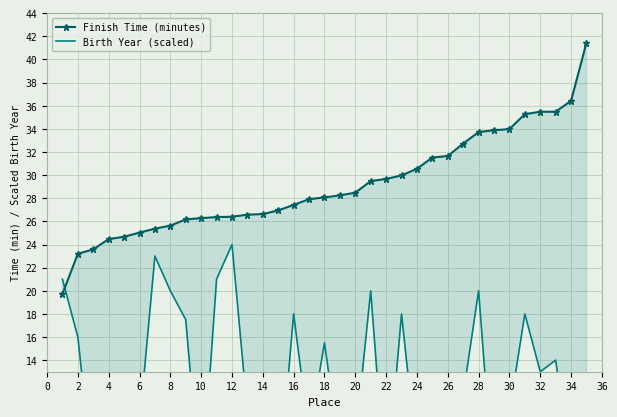

Which series has the largest total across all categories?

Finish Time (minutes)